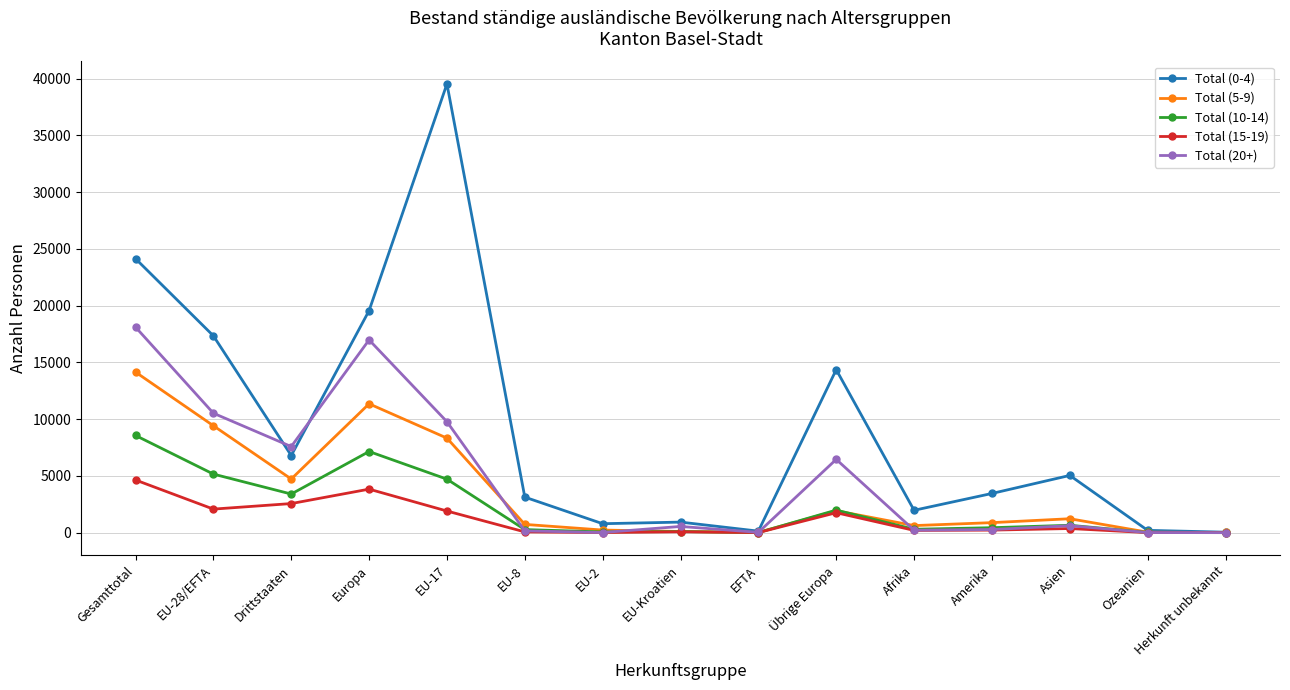

What is the total value across all series at Asien?

7907